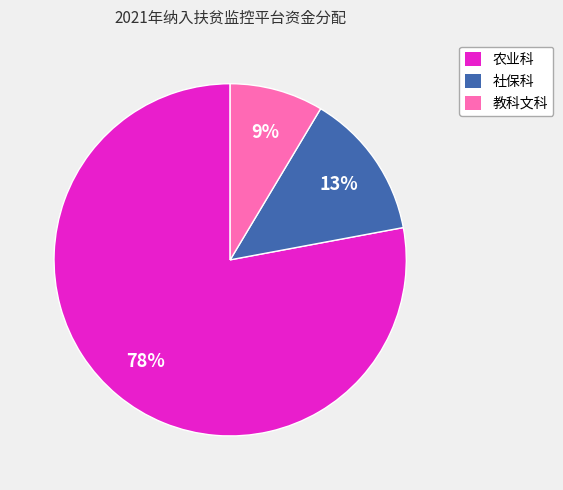

Between 教科文科 and 社保科, which is larger?

社保科